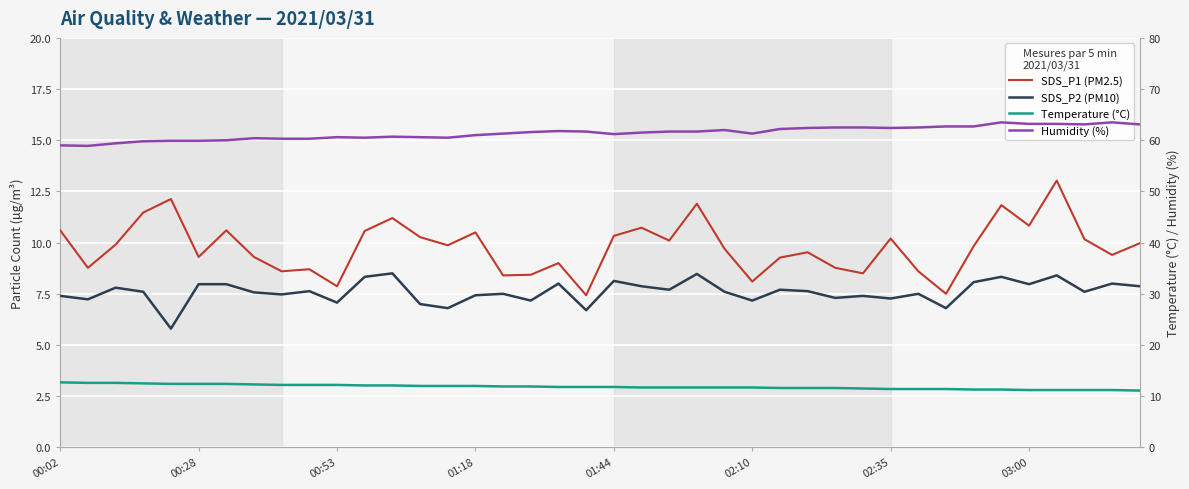

What is the sum of all Temperature (°C) values?

473.4